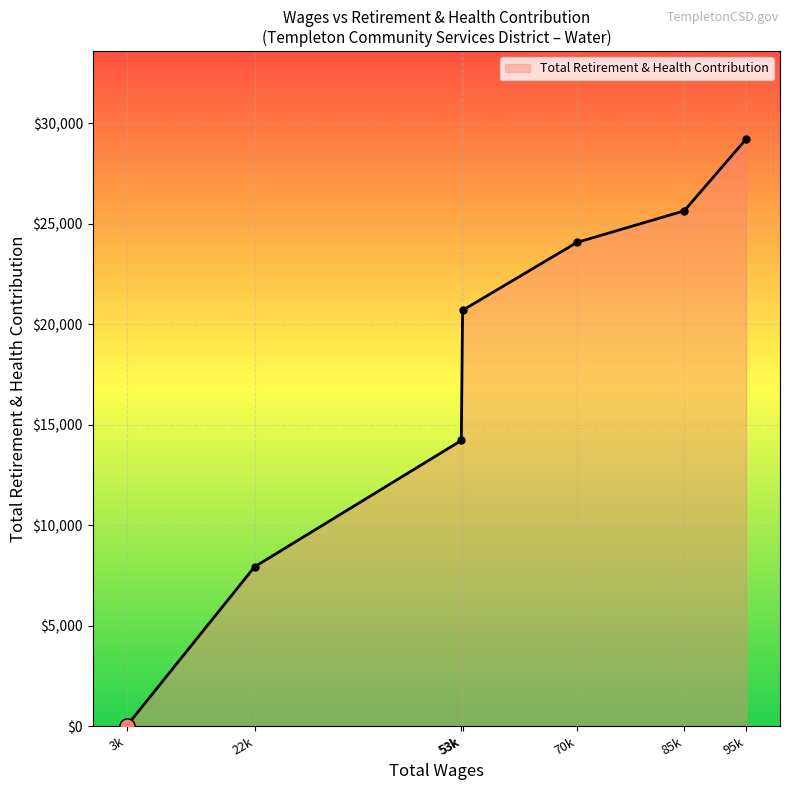

How many lines are shown in the chart?

1